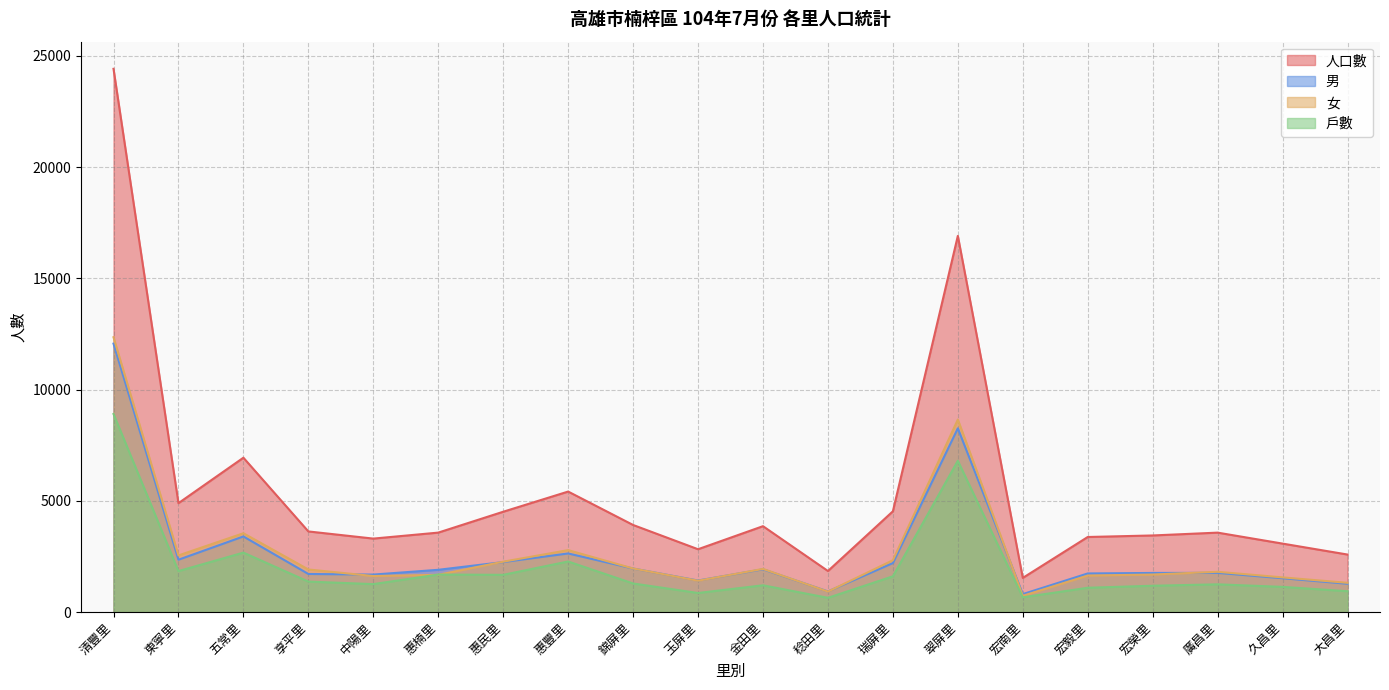

Count the number of data series in this chart.

4